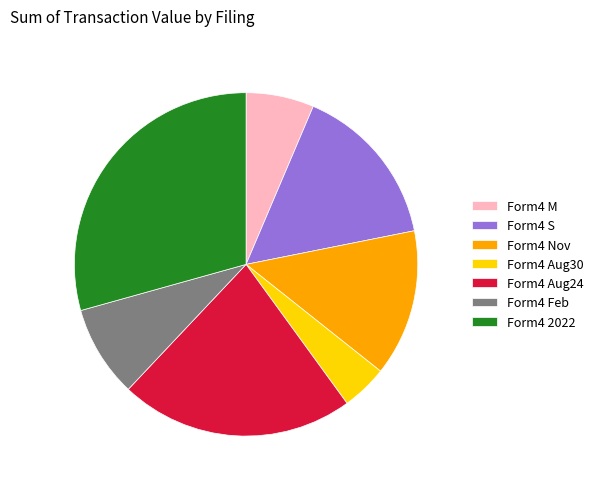

Which category has the smallest portion of the pie?

Form4 Aug30